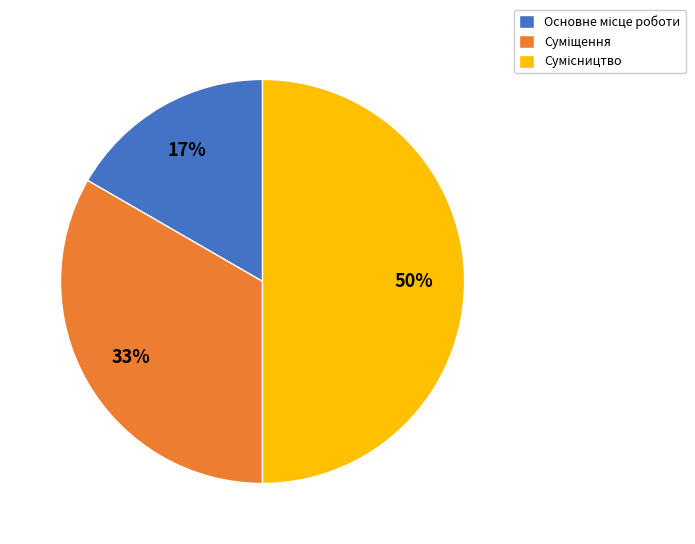

To the nearest percent, what is the average slice percentage?

33%